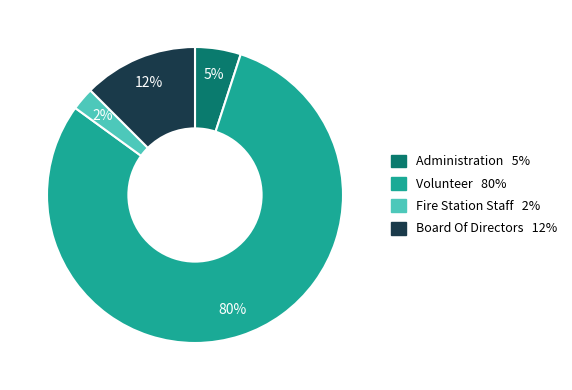

Is it true that Administration is 5% of the pie?

True